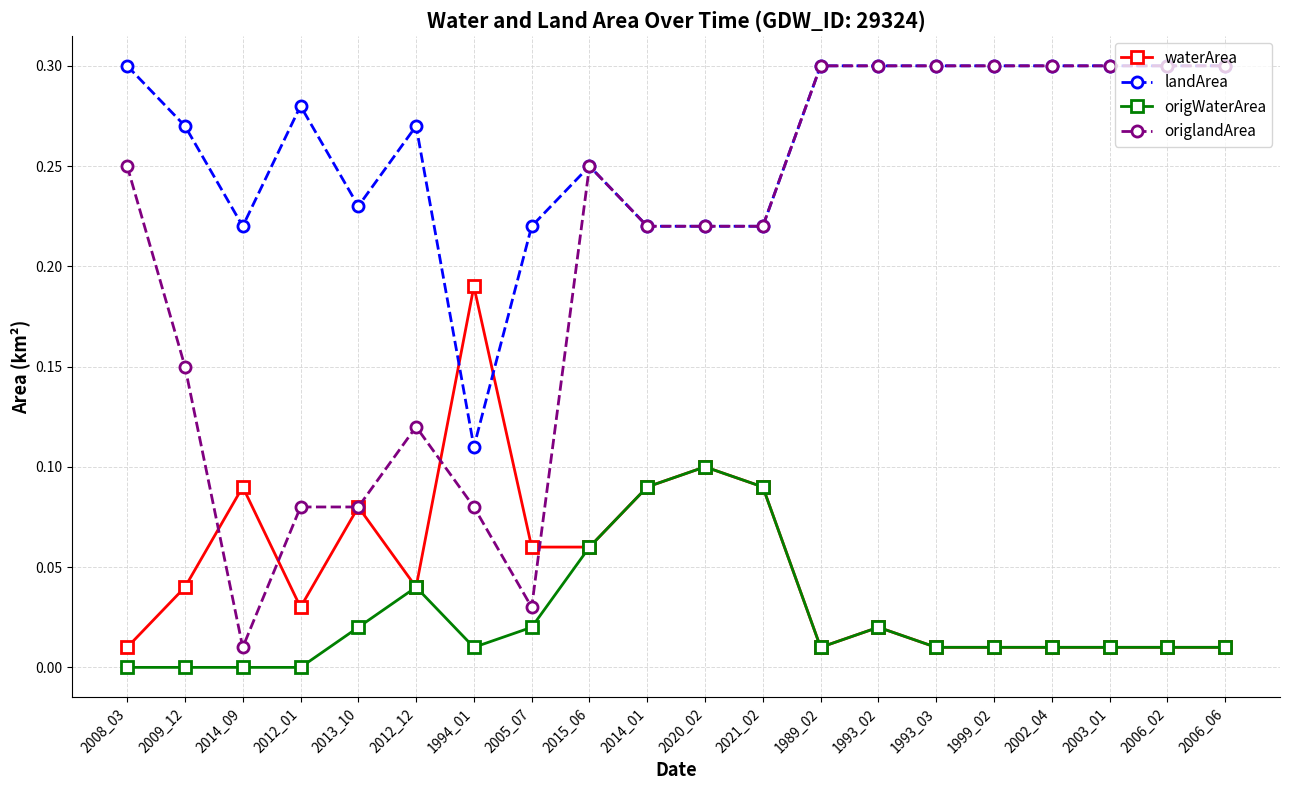

The value of origlandArea at 1993_03 is 0.2. True or false?

False